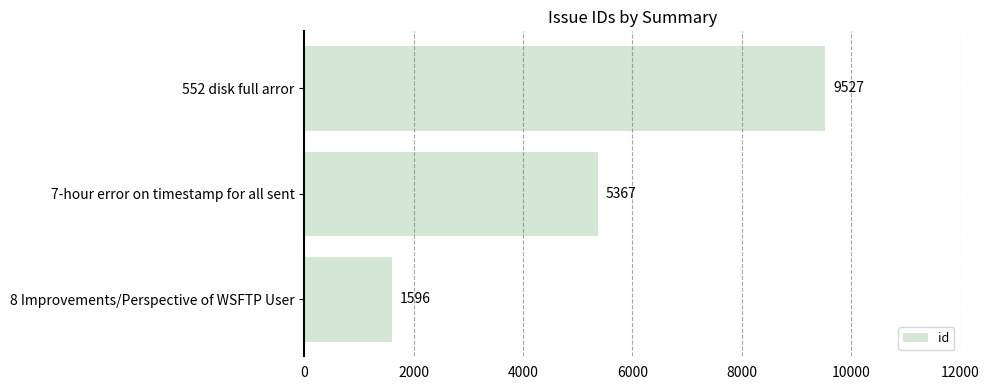

What is the maximum value shown in the chart?

9527